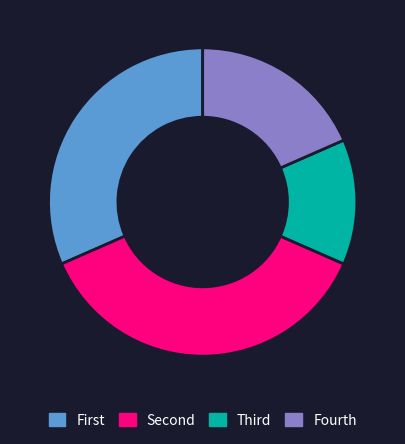

Which category has the smallest portion of the pie?

Third